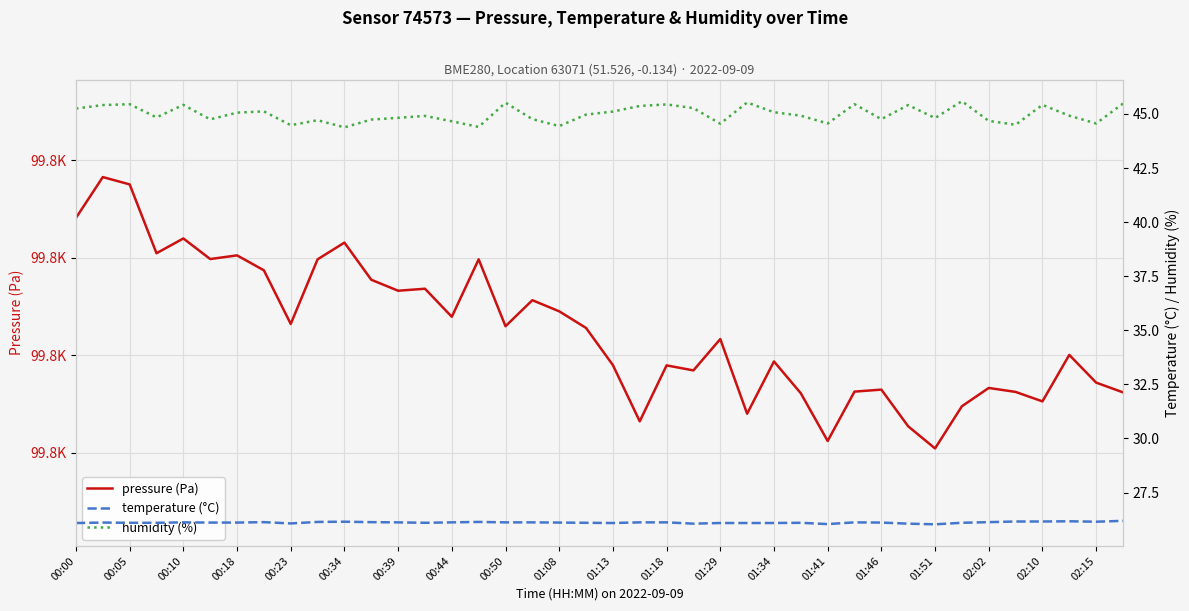

True or false: humidity (%) has more than 1 points higher than both neighbors.

True